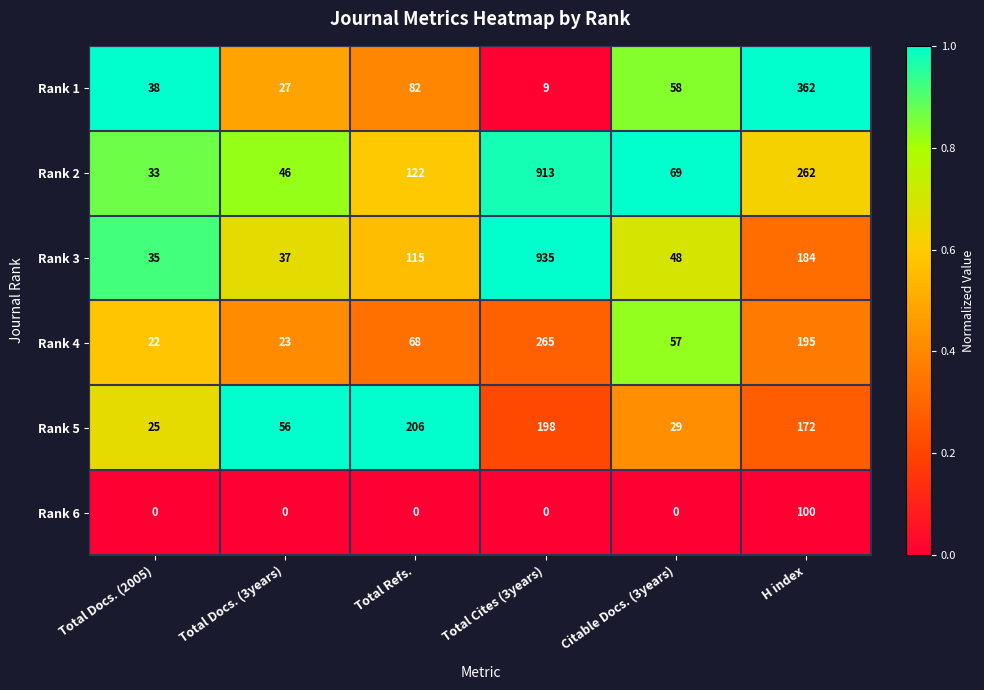

Where is Rank 5 nearest to the value 115?

H index